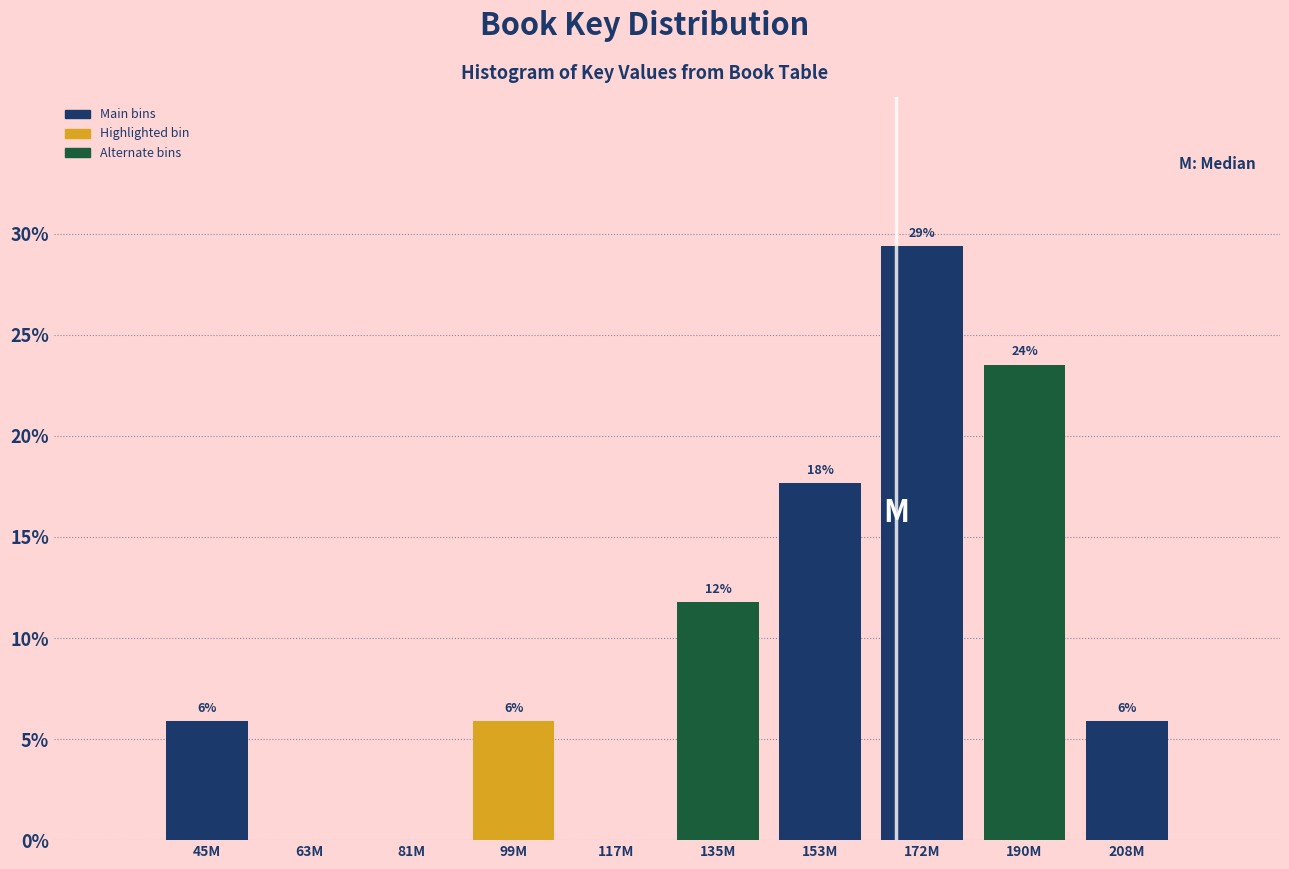

Are the bars horizontal?

No